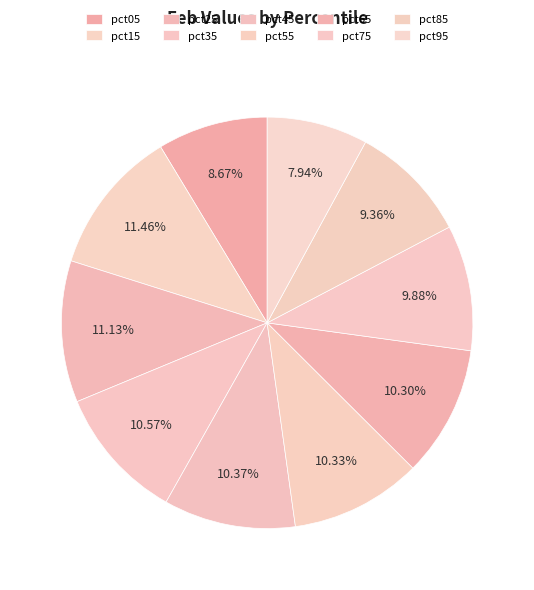

The pct55 slice represents 10% of the pie. True or false?

True